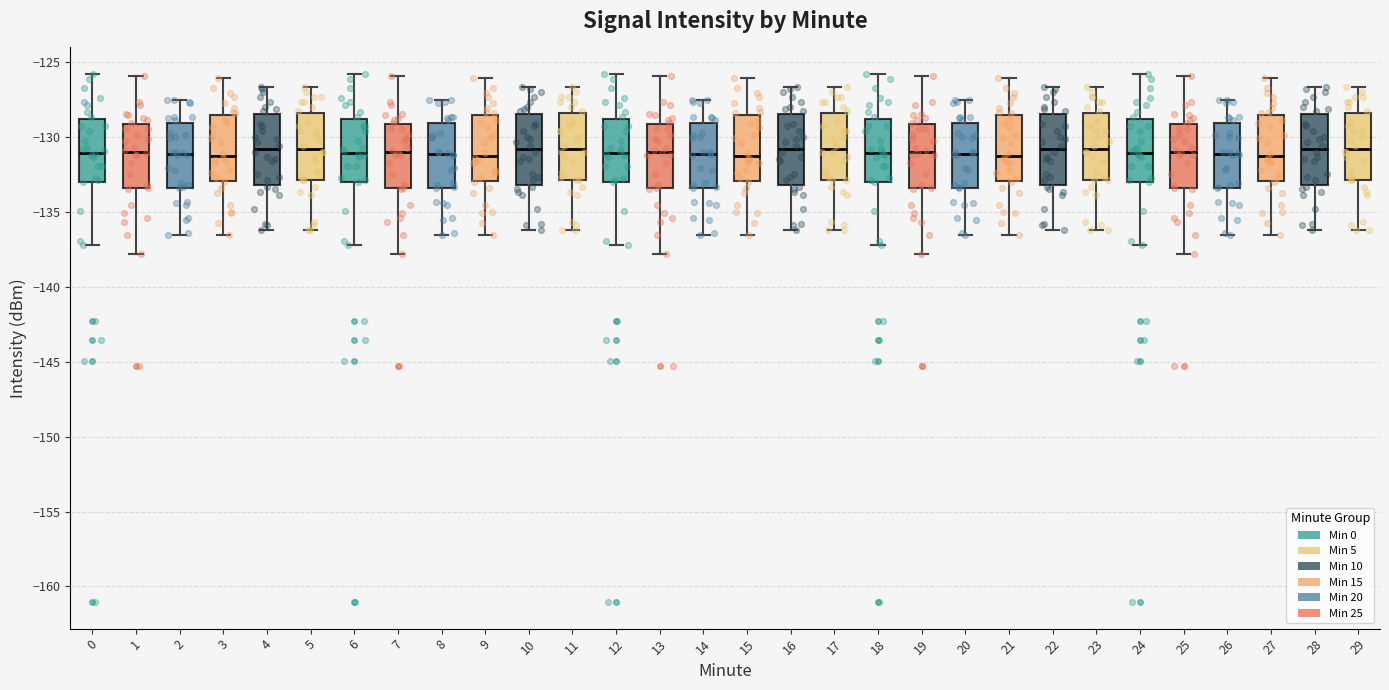

Reading left to right, read every box against the y-axis: the position of its median line, the range the box covers, and the ends of its whiskers. The values are not printed on the chart, so give them approximately, as read against the axis.

0: median -131.0, box -133.0 to -129.0, whiskers -137.0 to -126.0
1: median -131.0, box -133.5 to -129.0, whiskers -138.0 to -126.0
2: median -131.0, box -133.5 to -129.0, whiskers -136.5 to -127.5
3: median -131.5, box -133.0 to -128.5, whiskers -136.5 to -126.0
4: median -131.0, box -133.0 to -128.5, whiskers -136.0 to -126.5
5: median -131.0, box -133.0 to -128.5, whiskers -136.0 to -126.5
6: median -131.0, box -133.0 to -129.0, whiskers -137.0 to -126.0
7: median -131.0, box -133.5 to -129.0, whiskers -138.0 to -126.0
8: median -131.0, box -133.5 to -129.0, whiskers -136.5 to -127.5
9: median -131.5, box -133.0 to -128.5, whiskers -136.5 to -126.0
10: median -131.0, box -133.0 to -128.5, whiskers -136.0 to -126.5
11: median -131.0, box -133.0 to -128.5, whiskers -136.0 to -126.5
12: median -131.0, box -133.0 to -129.0, whiskers -137.0 to -126.0
13: median -131.0, box -133.5 to -129.0, whiskers -138.0 to -126.0
14: median -131.0, box -133.5 to -129.0, whiskers -136.5 to -127.5
15: median -131.5, box -133.0 to -128.5, whiskers -136.5 to -126.0
16: median -131.0, box -133.0 to -128.5, whiskers -136.0 to -126.5
17: median -131.0, box -133.0 to -128.5, whiskers -136.0 to -126.5
18: median -131.0, box -133.0 to -129.0, whiskers -137.0 to -126.0
19: median -131.0, box -133.5 to -129.0, whiskers -138.0 to -126.0
20: median -131.0, box -133.5 to -129.0, whiskers -136.5 to -127.5
21: median -131.5, box -133.0 to -128.5, whiskers -136.5 to -126.0
22: median -131.0, box -133.0 to -128.5, whiskers -136.0 to -126.5
23: median -131.0, box -133.0 to -128.5, whiskers -136.0 to -126.5
24: median -131.0, box -133.0 to -129.0, whiskers -137.0 to -126.0
25: median -131.0, box -133.5 to -129.0, whiskers -138.0 to -126.0
26: median -131.0, box -133.5 to -129.0, whiskers -136.5 to -127.5
27: median -131.5, box -133.0 to -128.5, whiskers -136.5 to -126.0
28: median -131.0, box -133.0 to -128.5, whiskers -136.0 to -126.5
29: median -131.0, box -133.0 to -128.5, whiskers -136.0 to -126.5